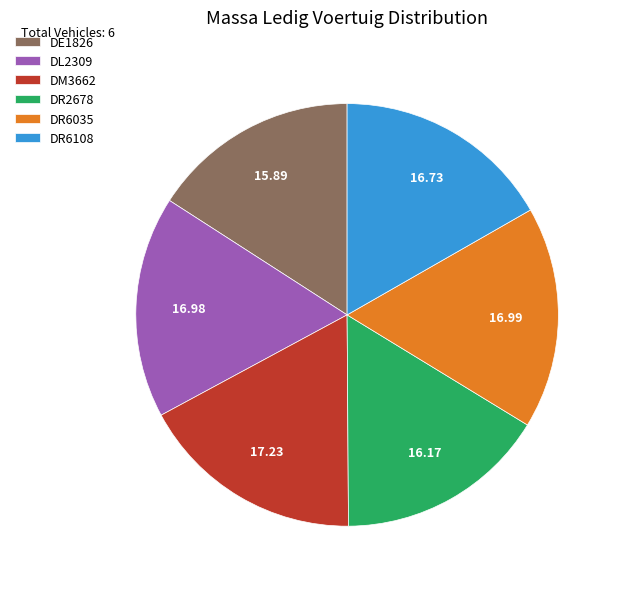

Is DL2309 the majority of the pie?

No